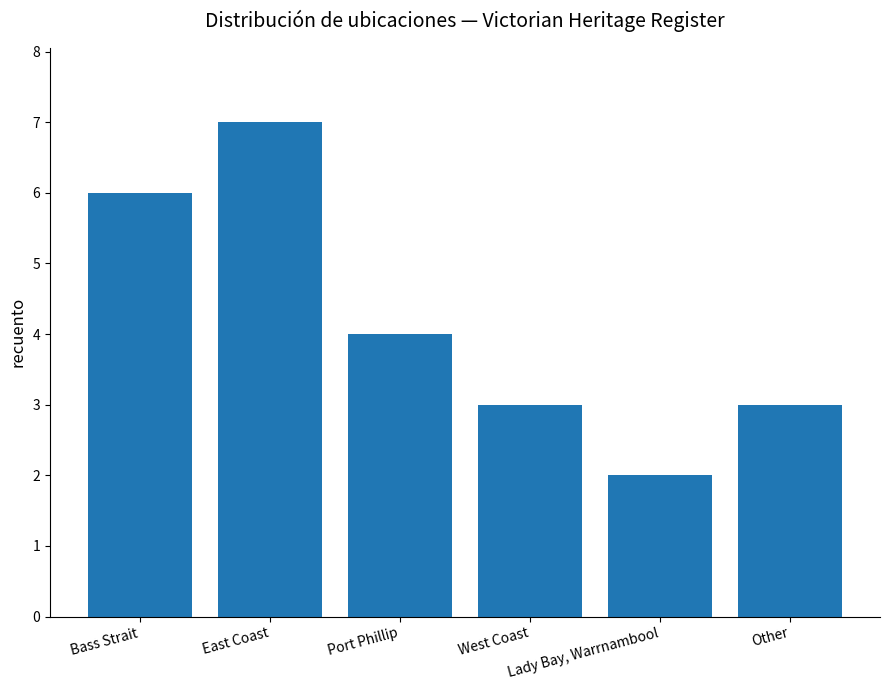

What is the value of the 5th bar from the left?

2